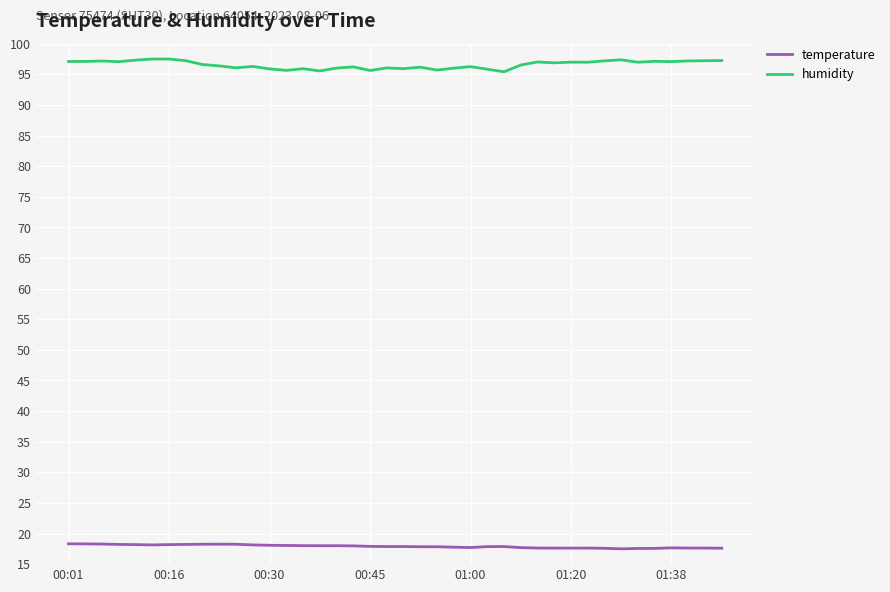

What is the maximum value for temperature?

18.3